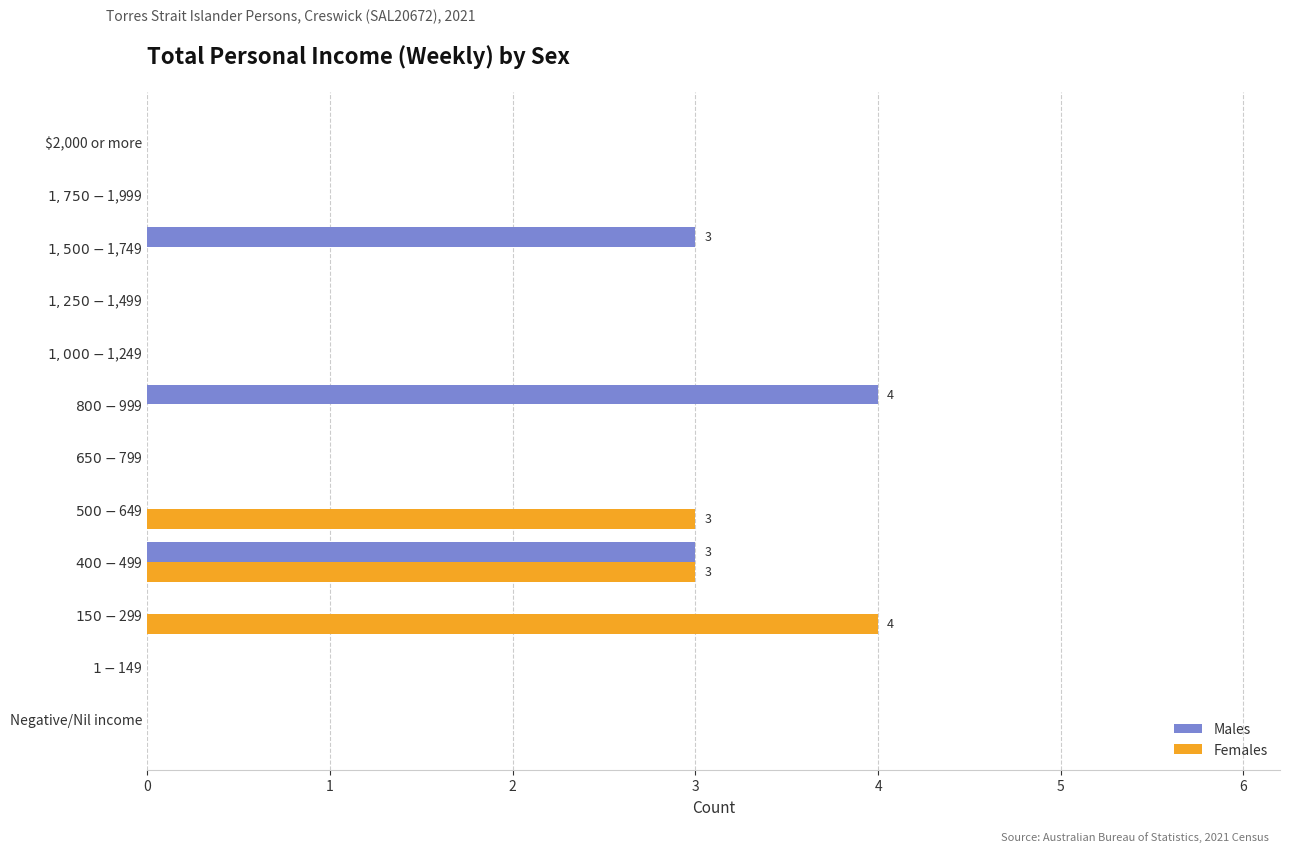

What are all the series names shown in the legend?

Males, Females